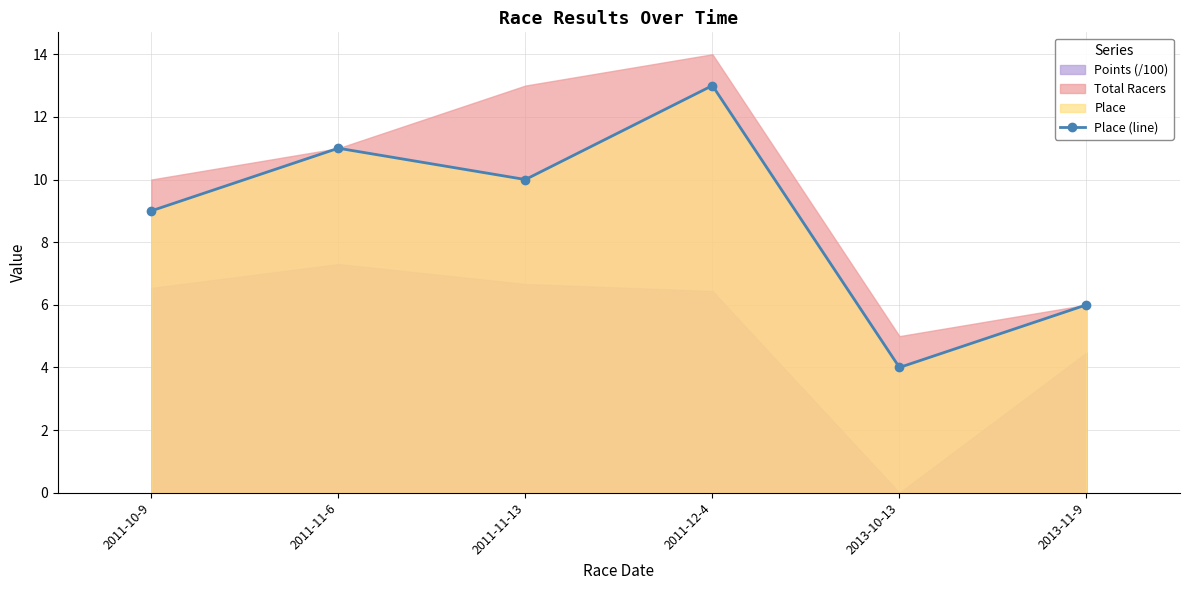

Which category has the highest value in the Place (line) series?

2011-12-4